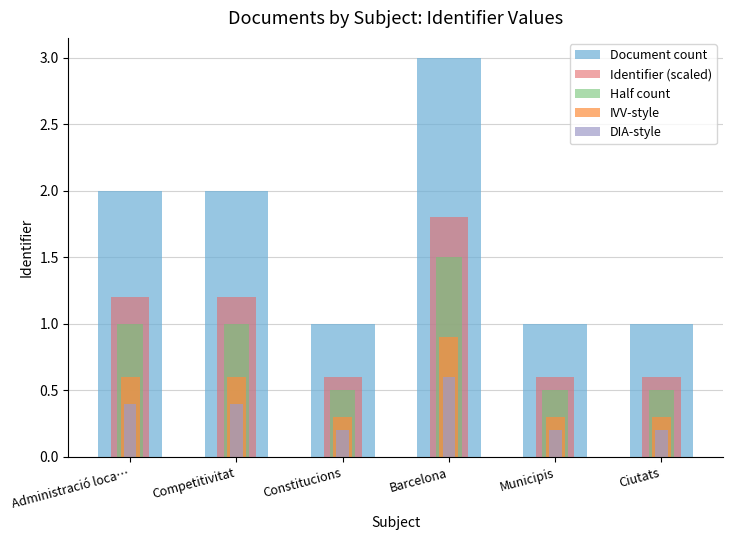

The IVV-style series shows 0.3 at Ciutats. True or false?

True